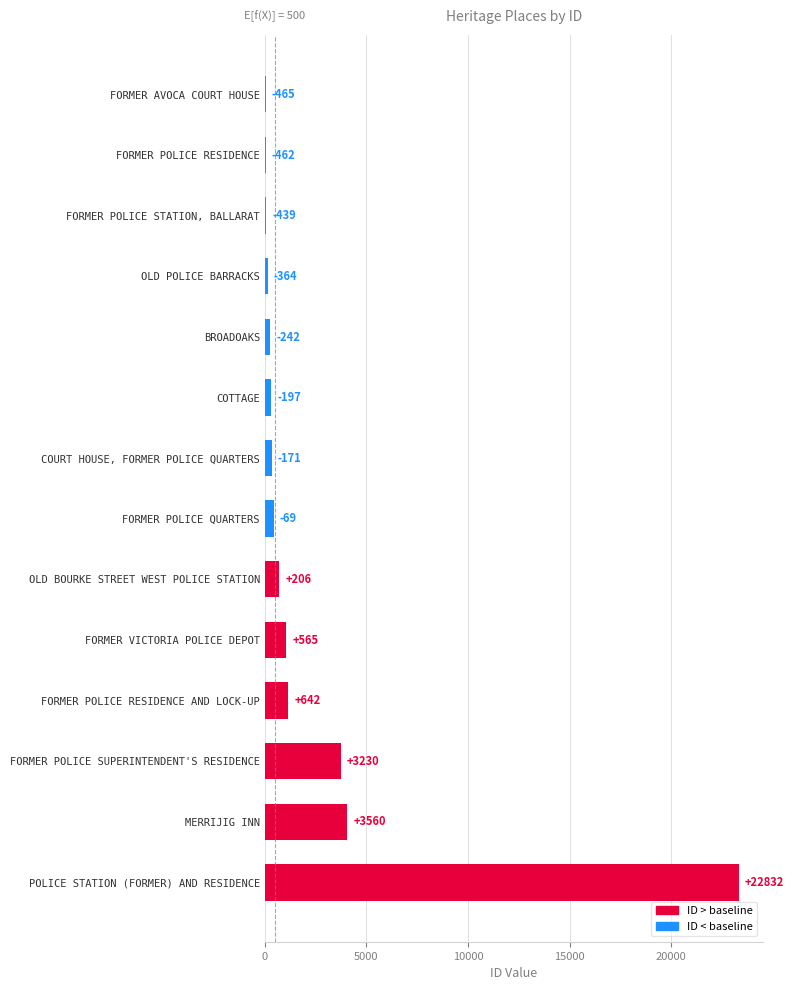

Are the bars horizontal?

Yes